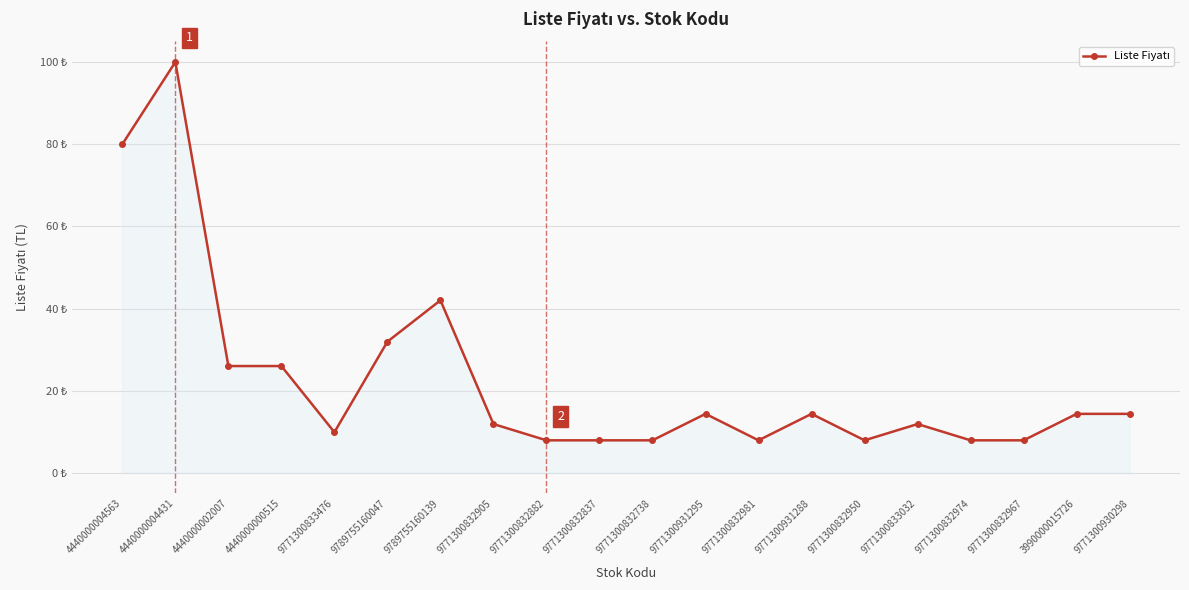

What is the maximum value shown in the chart?

100.0